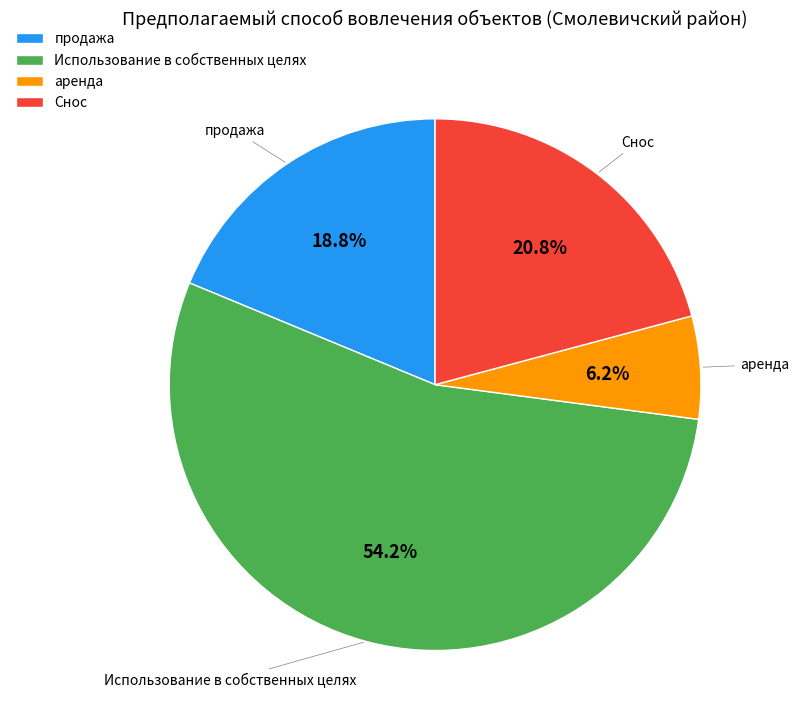

How many slices are in this pie chart?

4